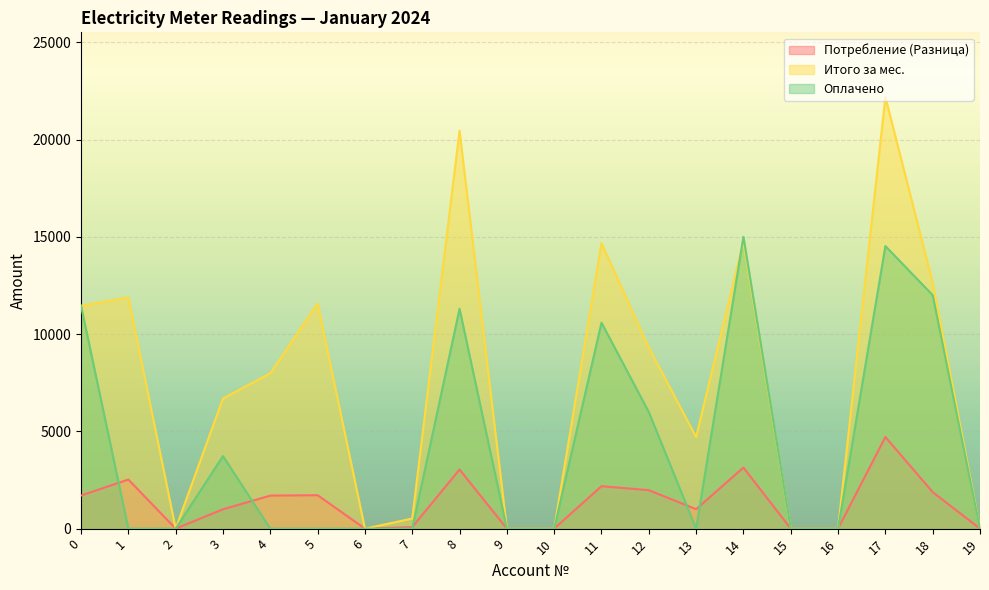

Is it true that Потребление (Разница) equals 0.0 at 6?

True